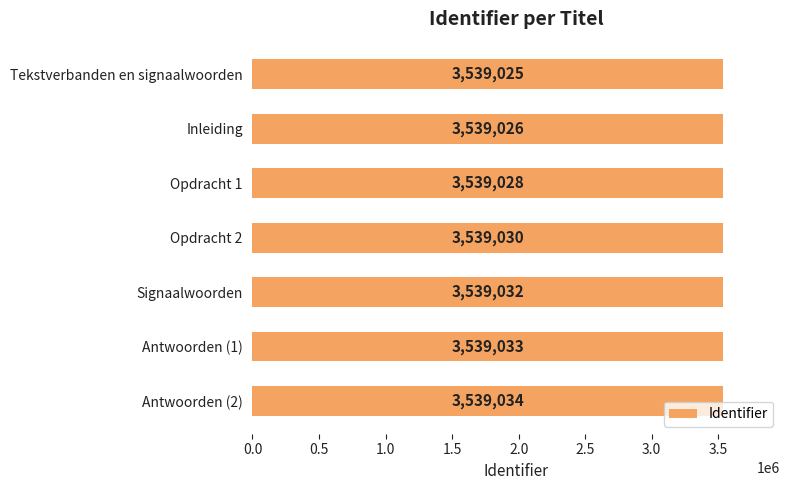

How many values are between 3539026 and 3539033?

5